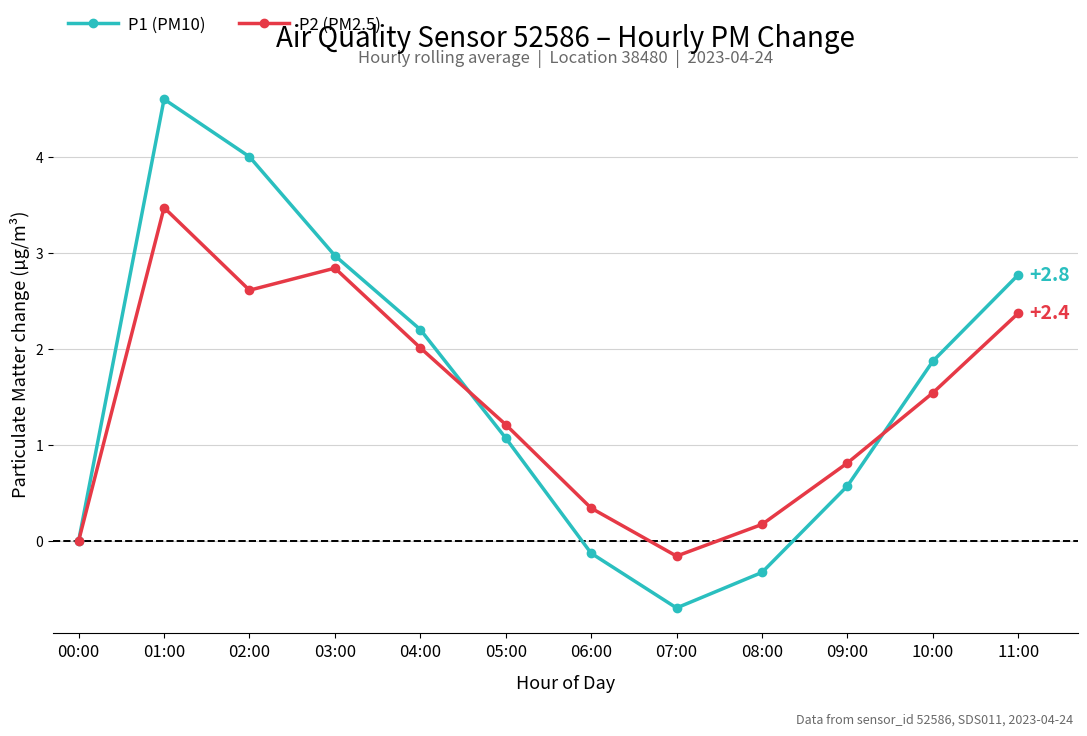

Rank the categories by P2 (PM2.5) value from lowest to highest.

07:00, 00:00, 08:00, 06:00, 09:00, 05:00, 10:00, 04:00, 11:00, 02:00, 03:00, 01:00